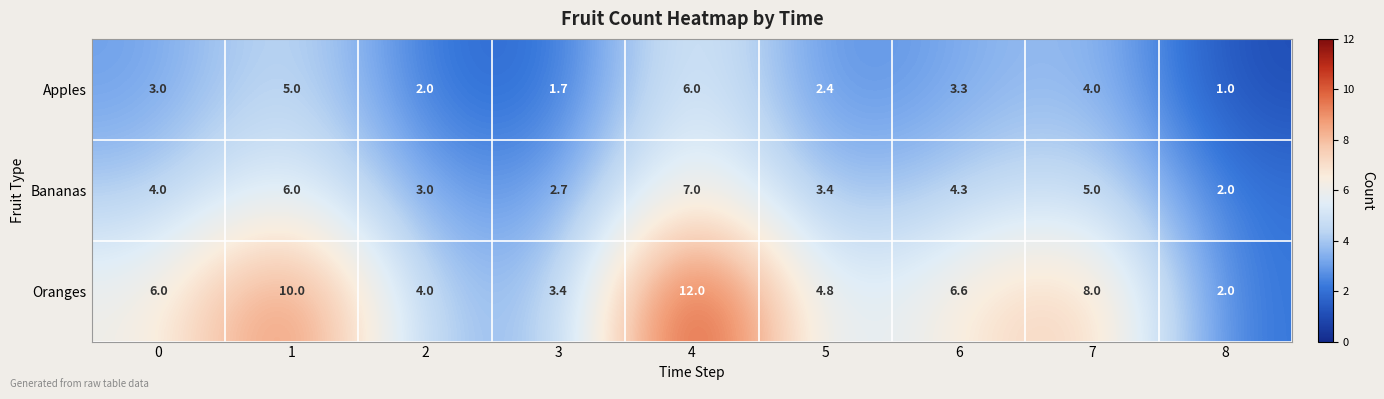

What is the difference between the second highest and second lowest values in the Apples series?

3.3